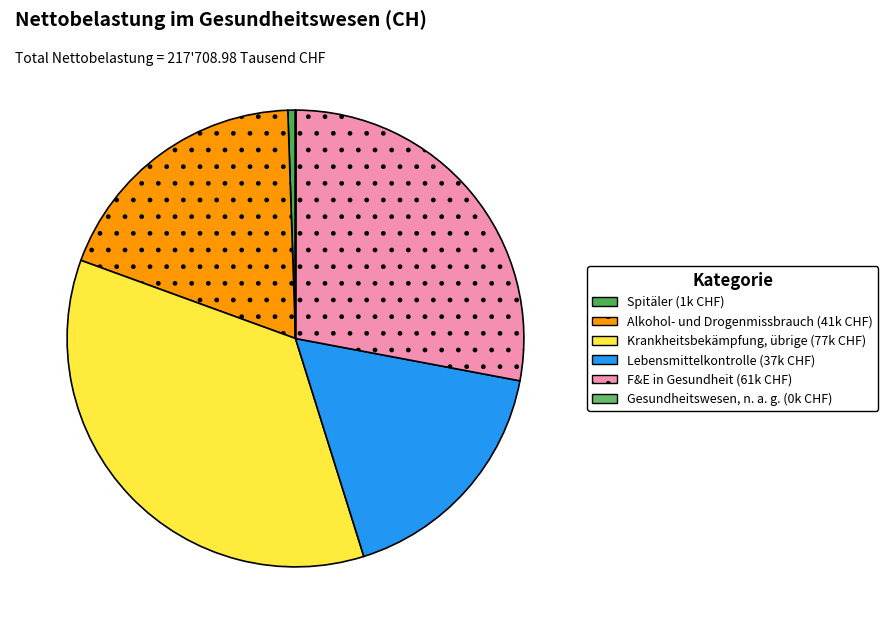

How many segments does this pie chart have?

6